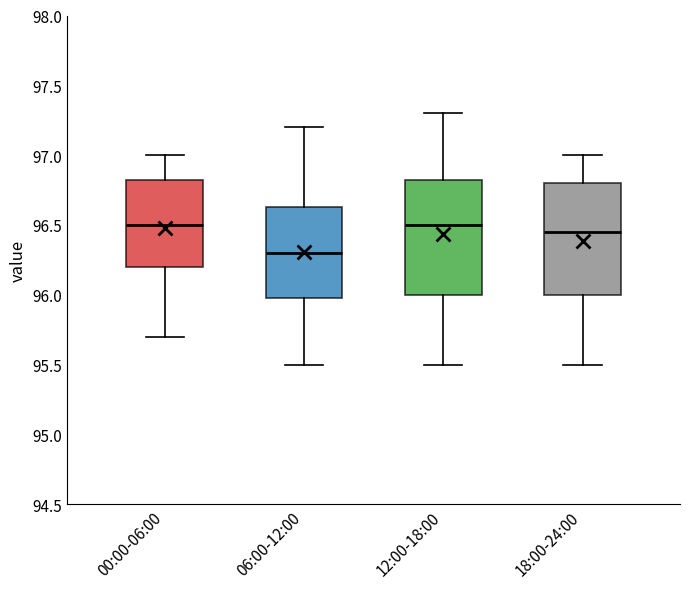

Reading left to right, transcribe this box plot: for each box, give where its median line is, the range the box spans, and where its two whiskers end, as read against the y-axis. The values are not printed on the chart, so give them approximately, as read against the axis.

00:00-06:00: median 96.50, box 96.20 to 96.85, whiskers 95.70 to 97.00
06:00-12:00: median 96.30, box 96.00 to 96.65, whiskers 95.50 to 97.20
12:00-18:00: median 96.50, box 96.00 to 96.85, whiskers 95.50 to 97.30
18:00-24:00: median 96.45, box 96.00 to 96.80, whiskers 95.50 to 97.00